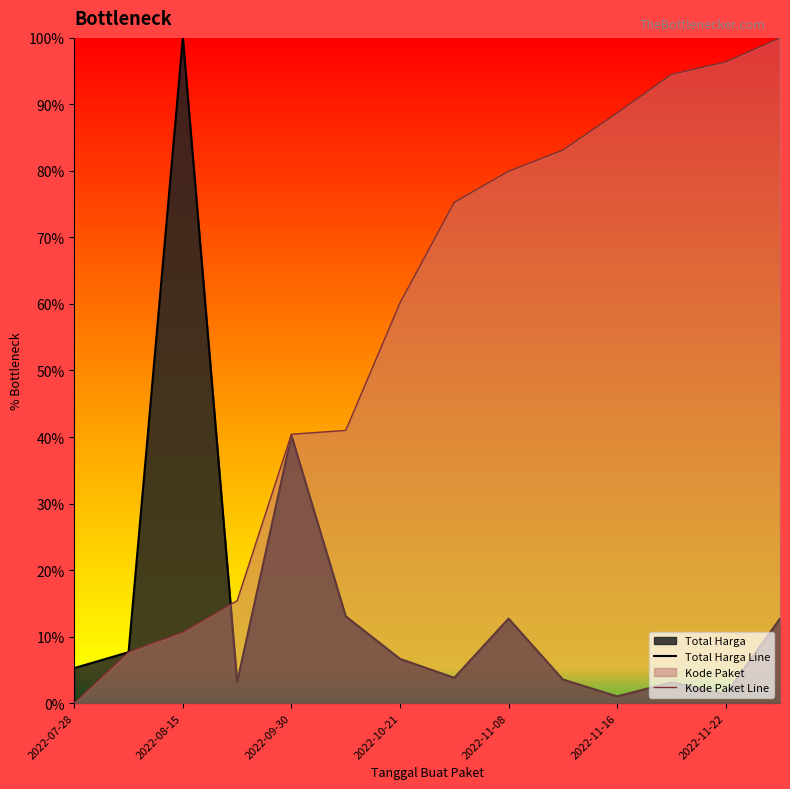

What is the difference between the second highest and second lowest values in the Kode Paket Line series?

88.7